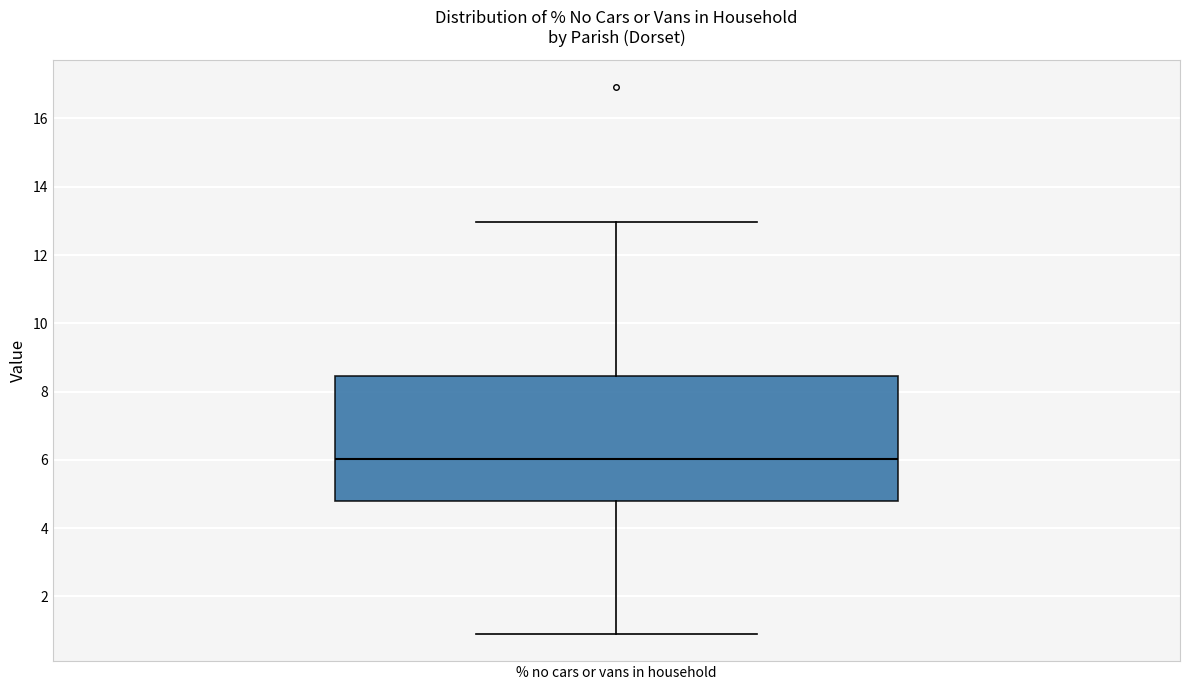

Read this box plot against the y-axis: the position of the median line, the range covered by the box, and the ends of both whiskers. The values are not printed on the chart, so give them approximately, as read against the axis.

median 6.0, box 4.8 to 8.4, whiskers 1.0 to 13.0